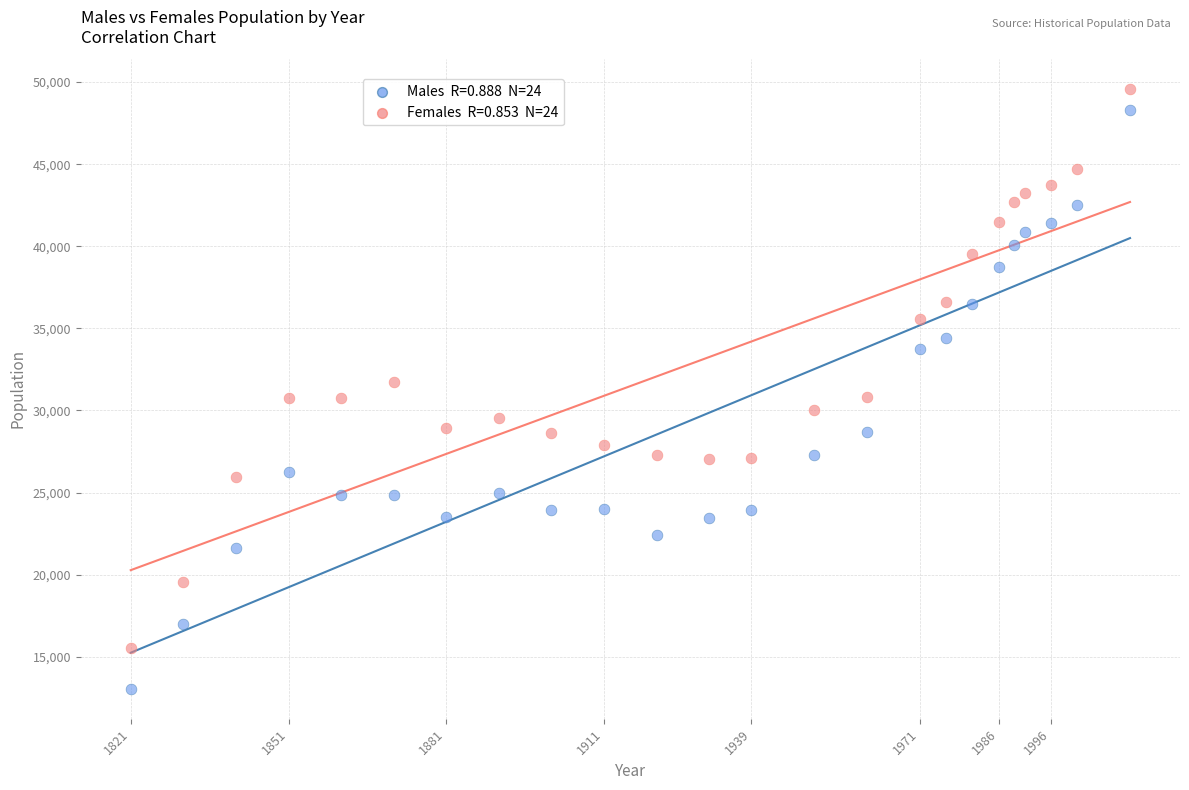

Across all data points, what is the range of Y values (max minus min)?

36505